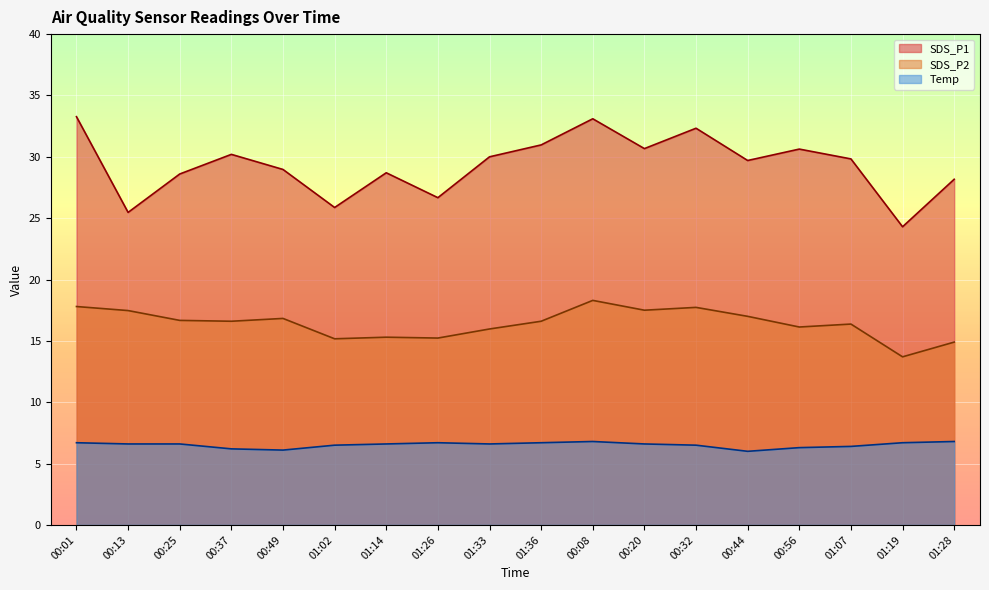

Where does the SDS_P1 series first go above 29?

00:01